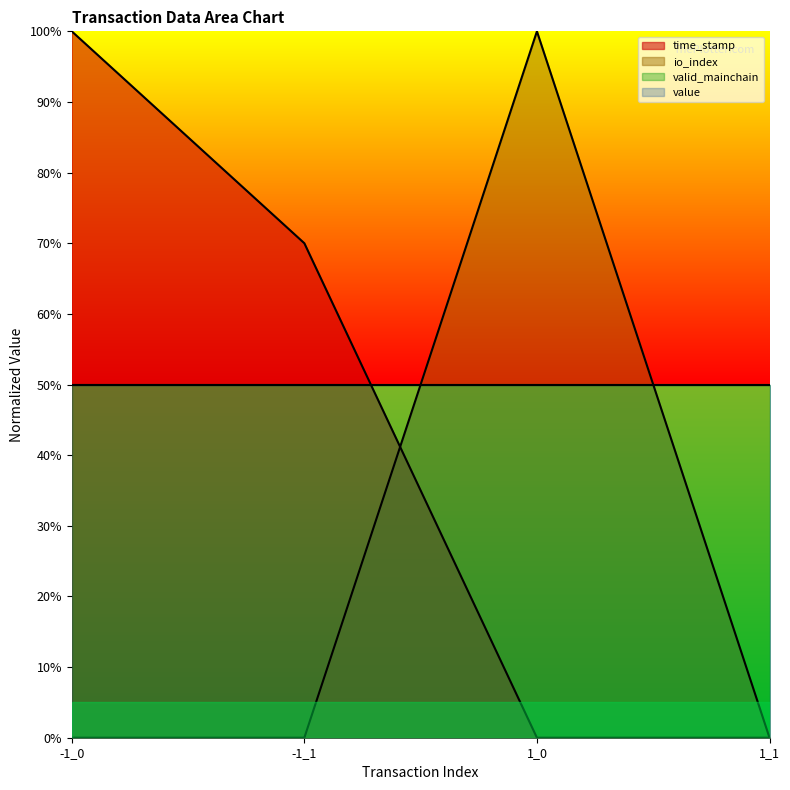

Which label corresponds to the largest value in the chart?

-1_0